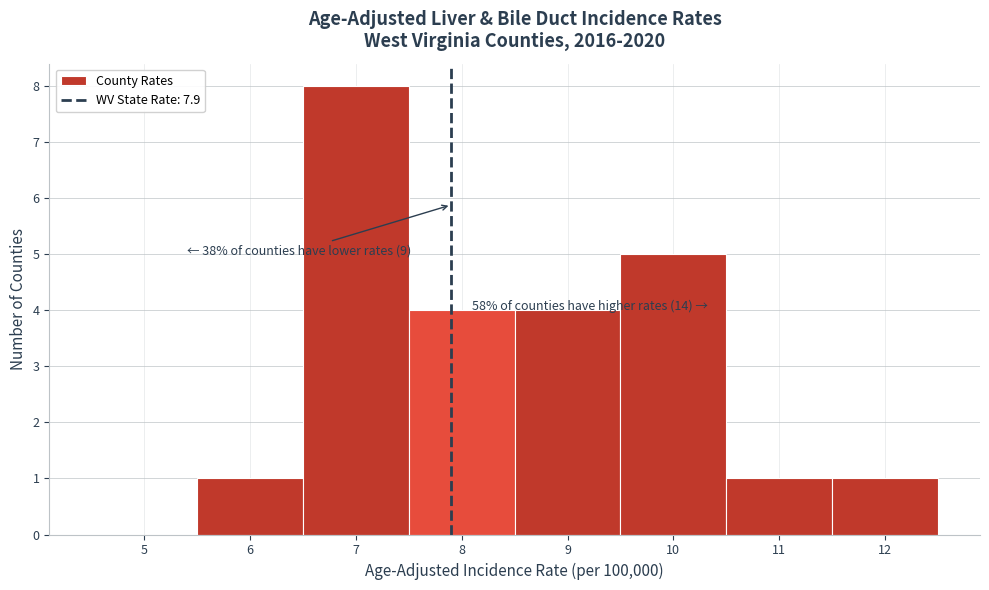

Which range on the x-axis has the tallest bar?

6.5 to 7.5